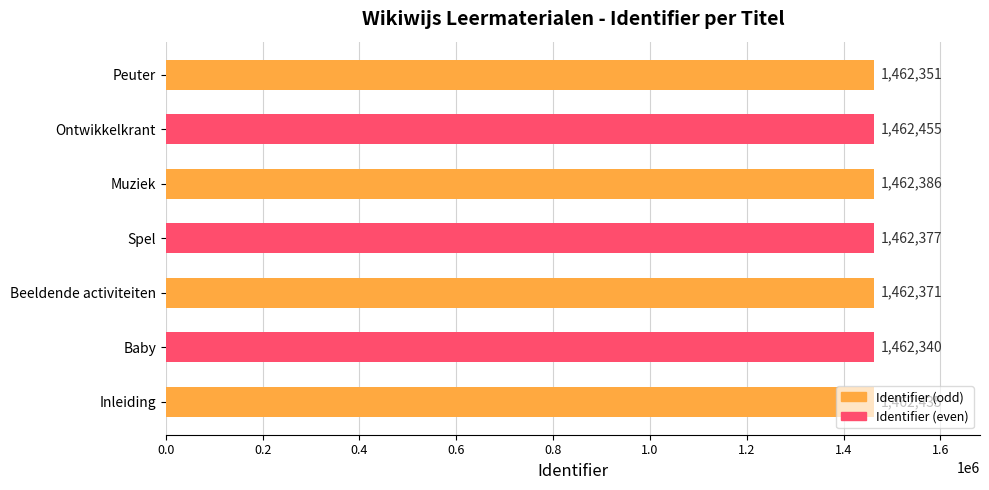

At which label is the value closest to 1462397?

Muziek